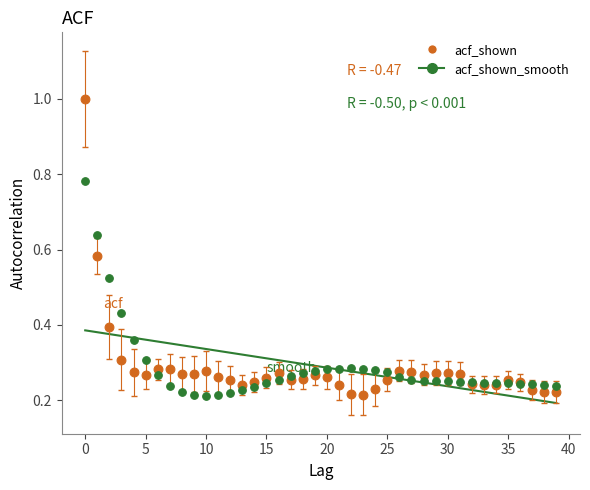

Which series reaches the maximum Y coordinate?

acf_shown